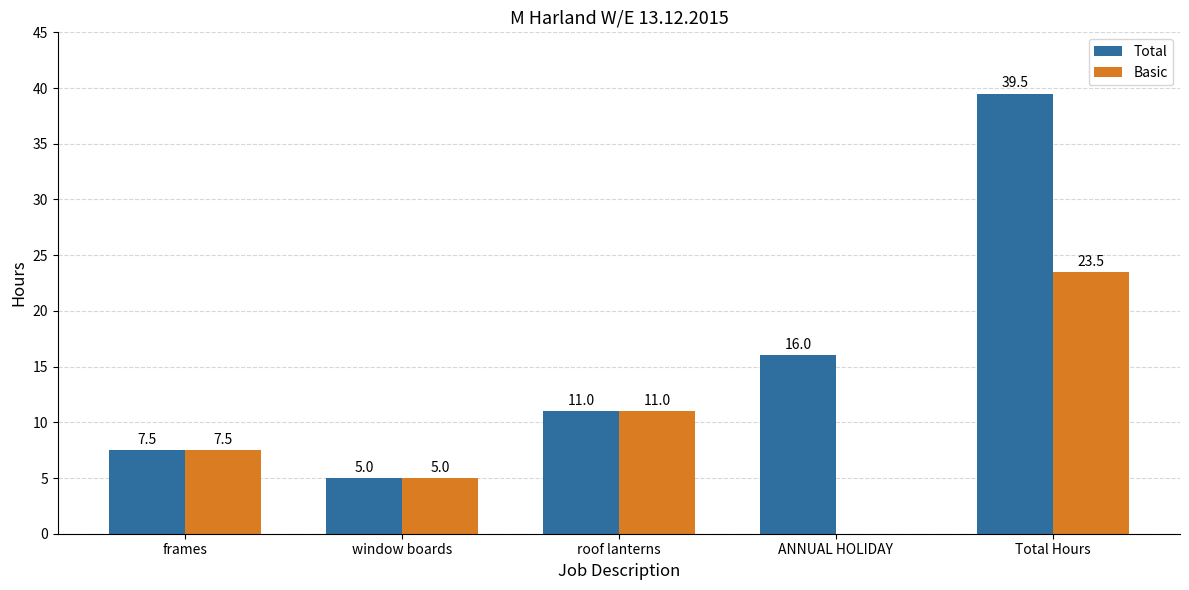

Count the number of categories in the chart.

5